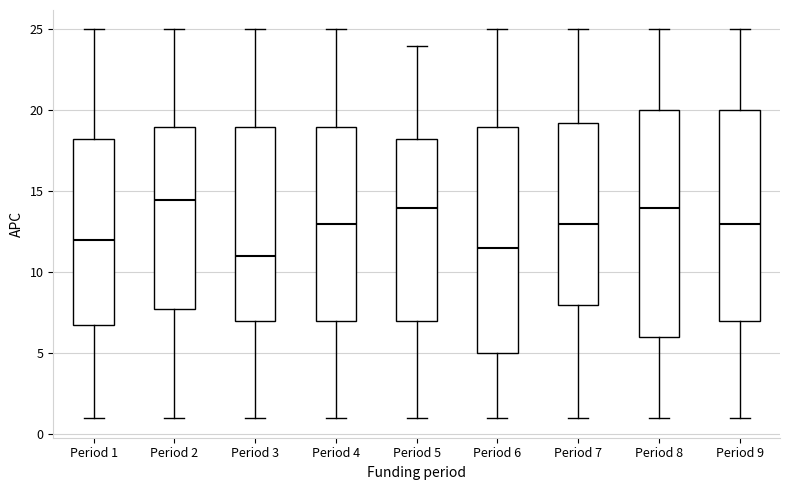

Where is the upper edge of the box for Period 9 on the y-axis? The values are not printed on the chart, so give them approximately, as read against the axis.

20.0